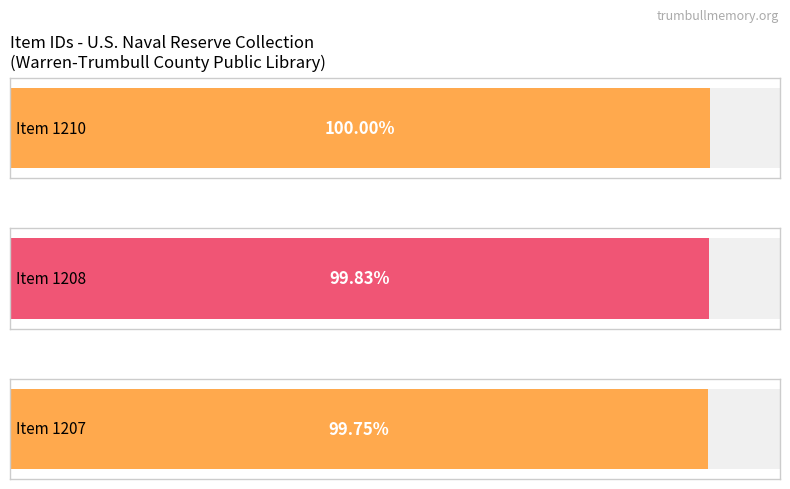

How many values exceed 1208?

1